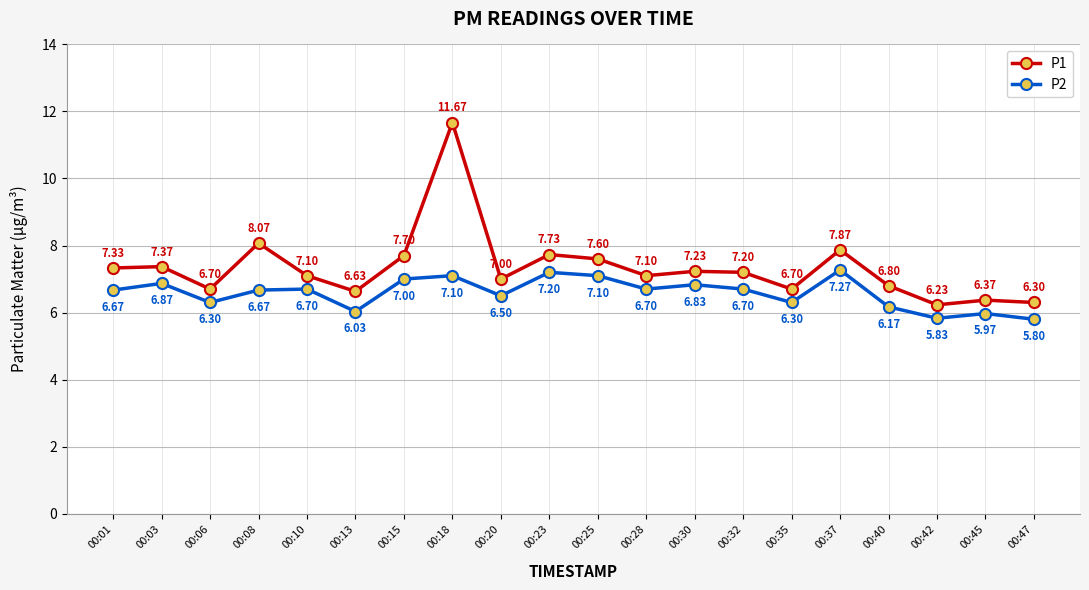

Which series has the widest spread of values?

P1